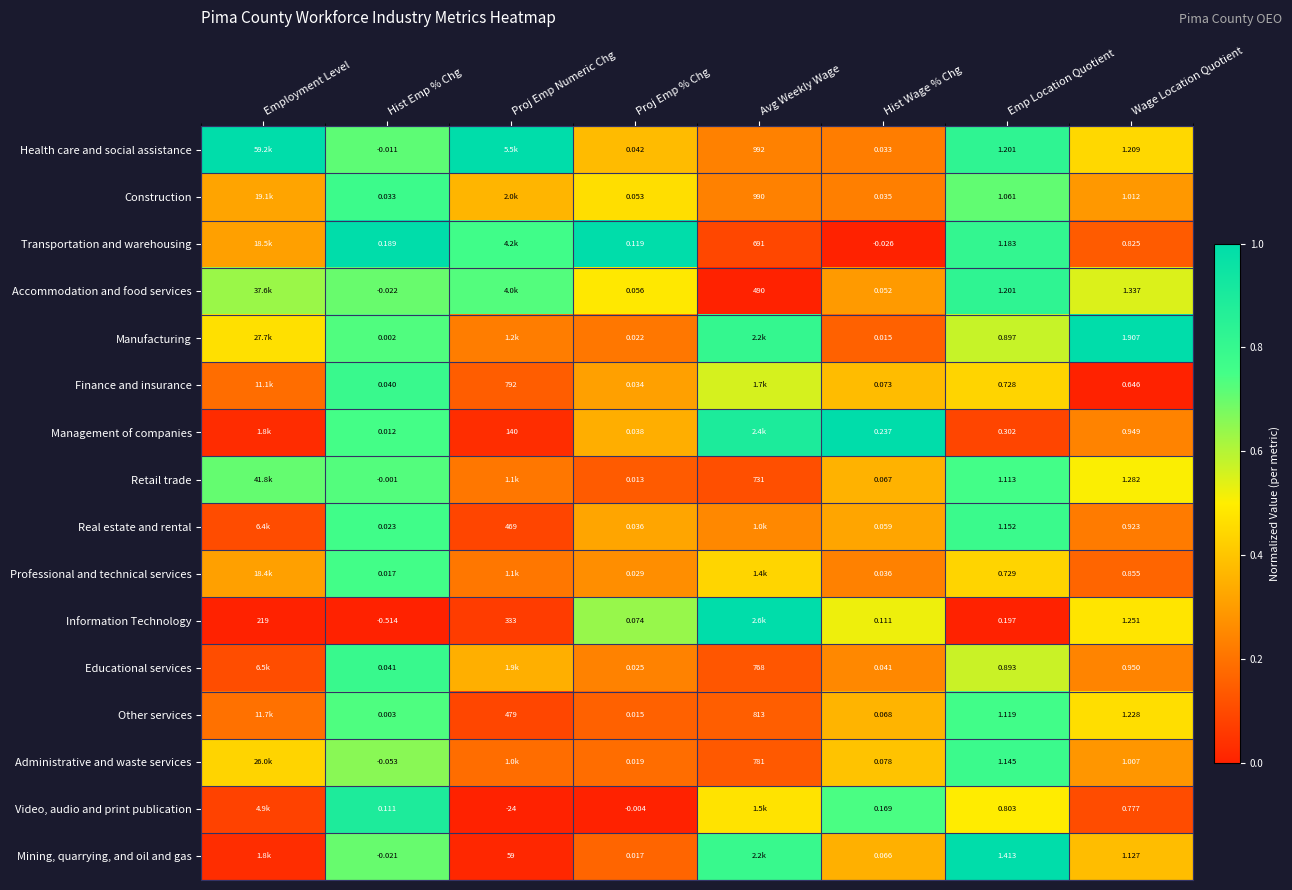

Which series changed the most between Emp Location Quotient and Wage Location Quotient?

Information Technology